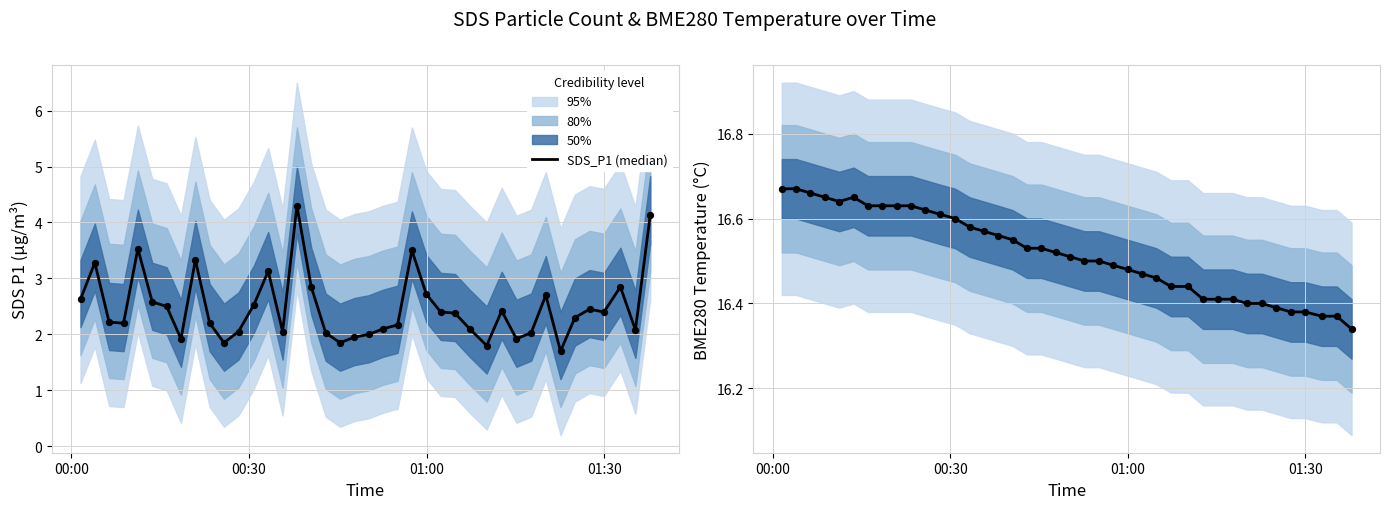

Is the value of BME280_temperature at 01:30 greater than the value of SDS_P1 (median) at 14?

Yes